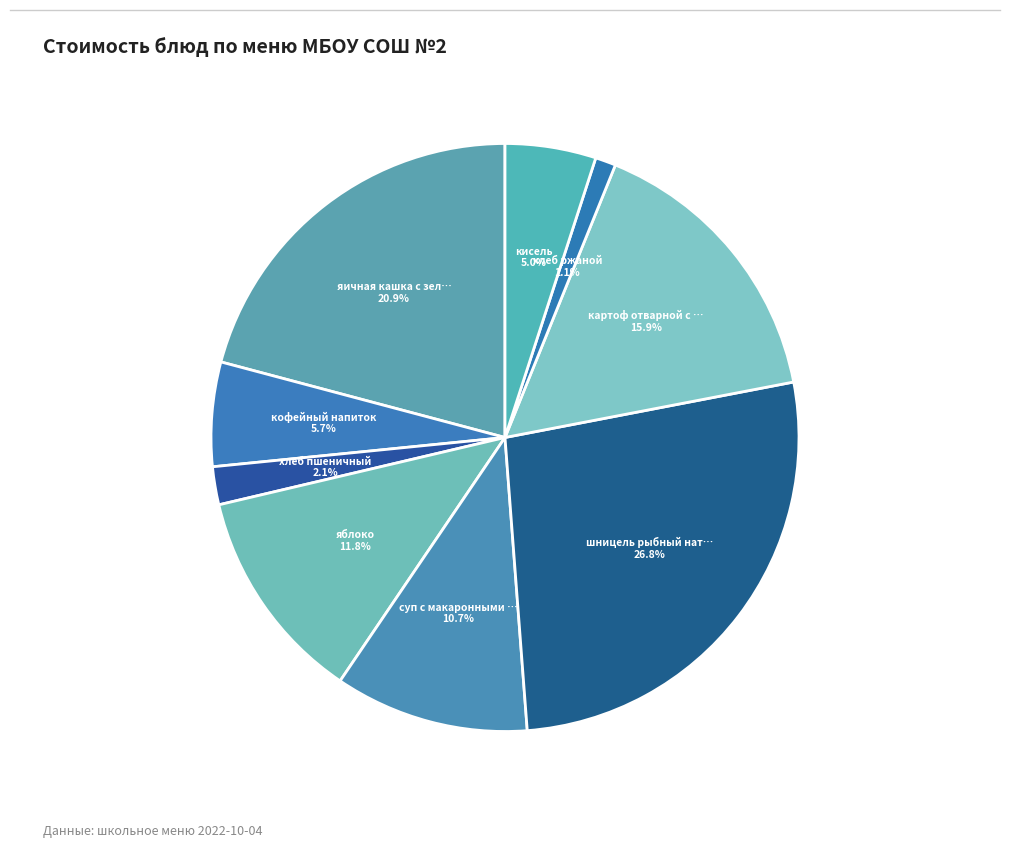

How many slices are in this pie chart?

9